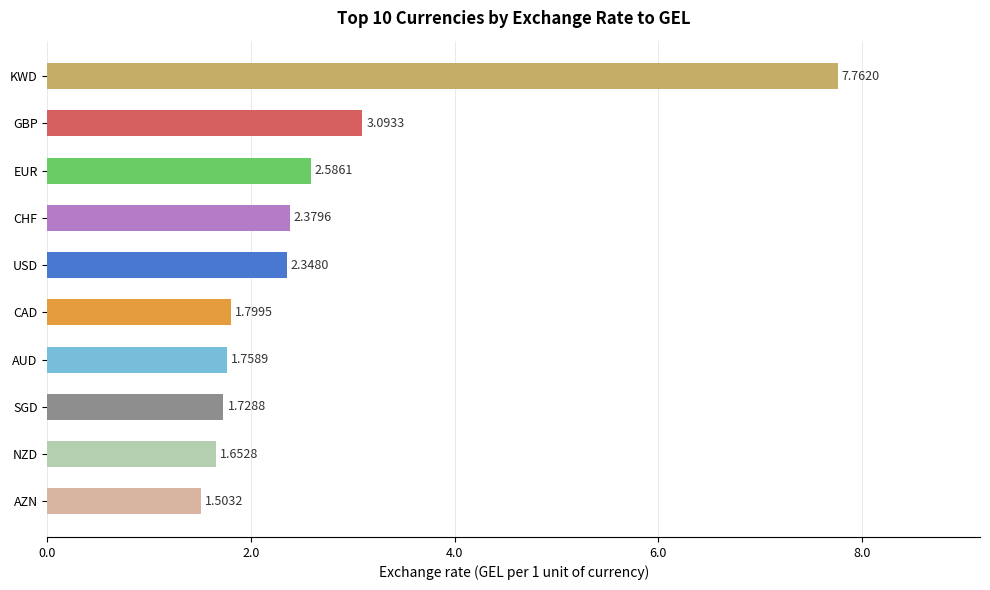

How many data points are less than 2?

5